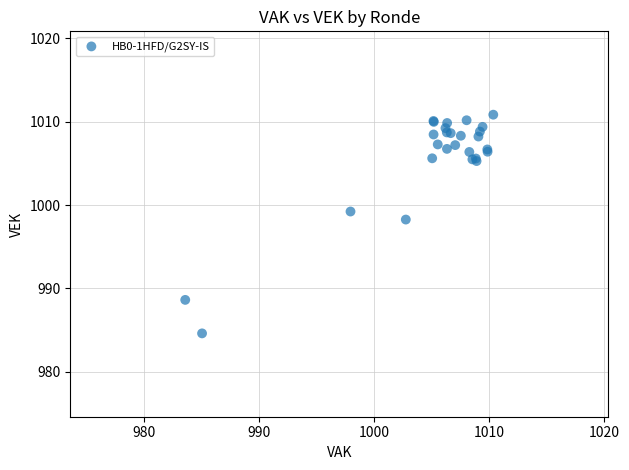

What Y value in the scatter plot is closest to 997?

998.3